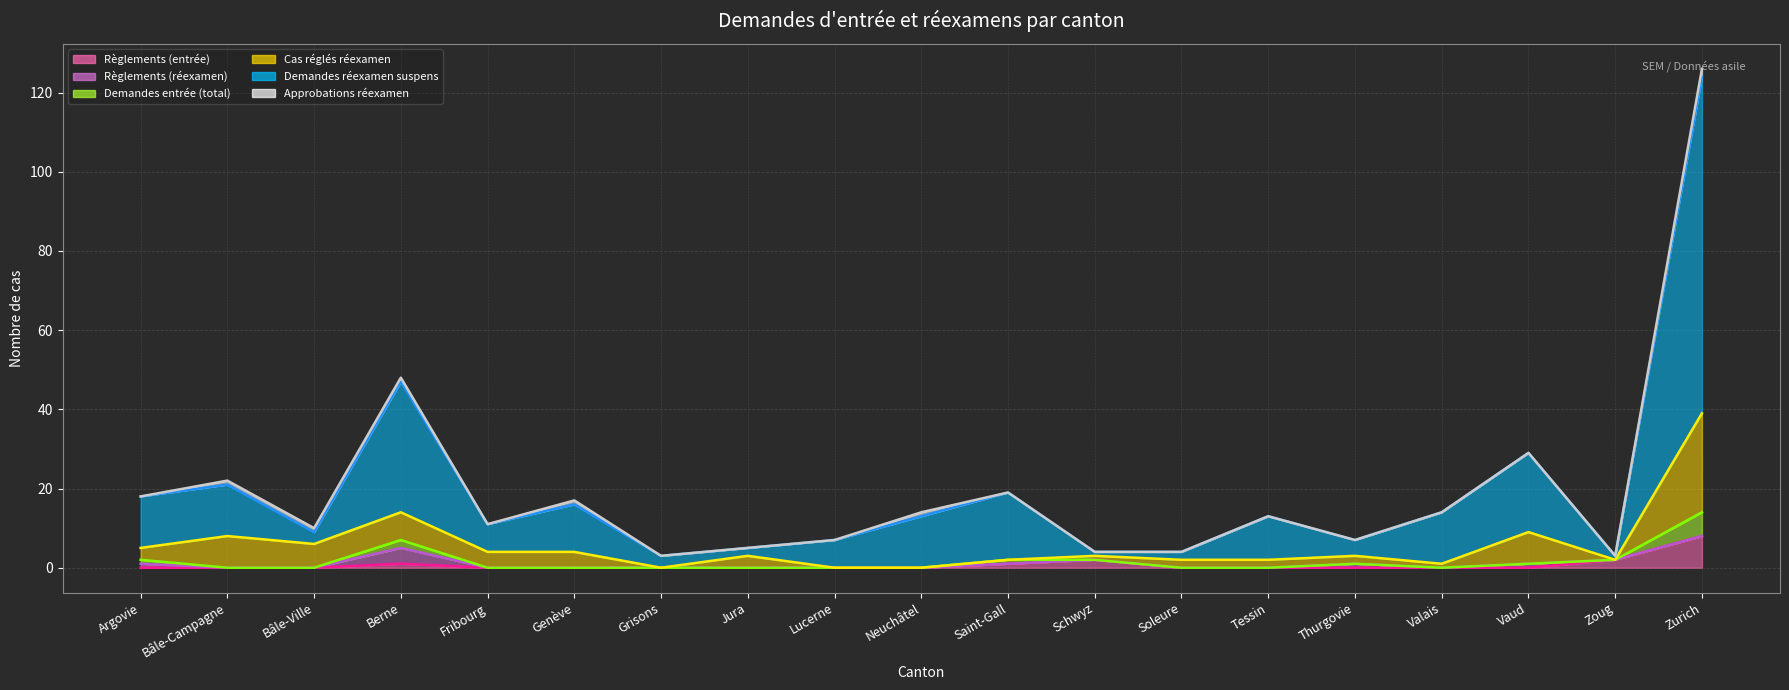

How many interior local valleys does the Règlements (réexamen) series have?

1